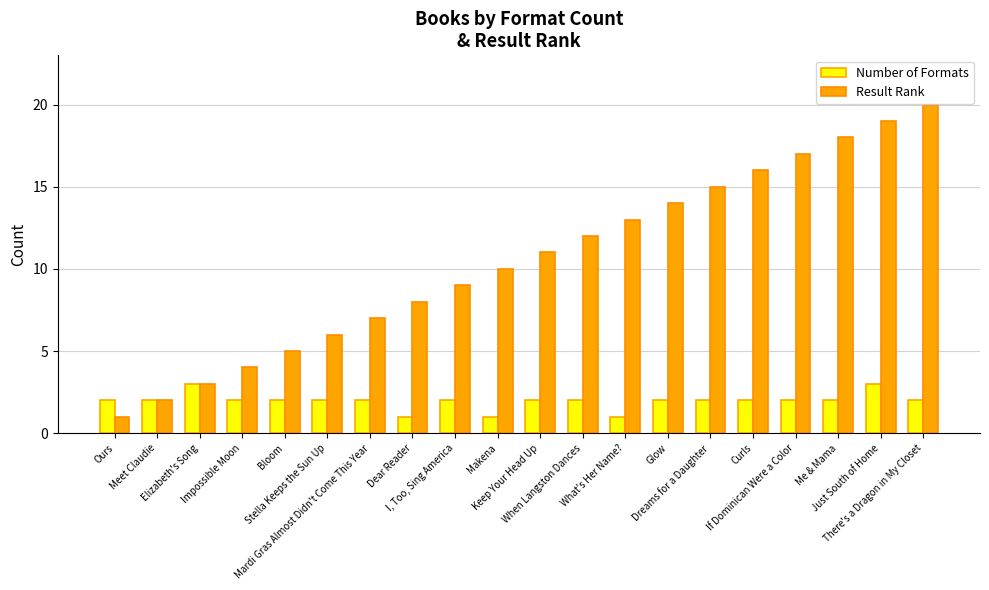

True or false: Result Rank has a value of 1 at Ours.

True